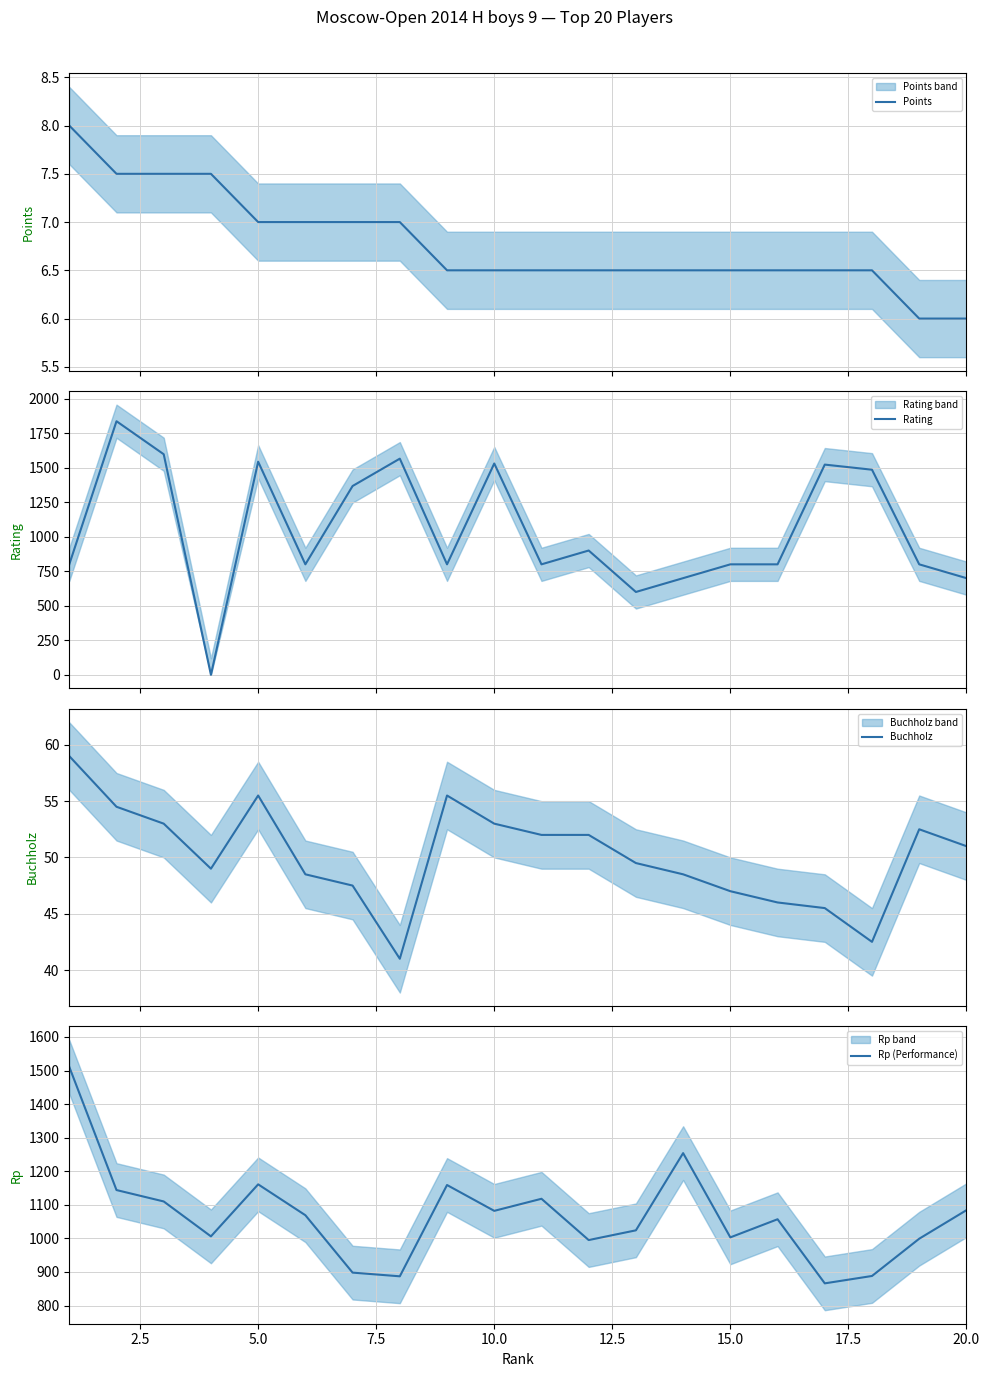

True or false: Points and Rp (Performance) cross at least once.

False